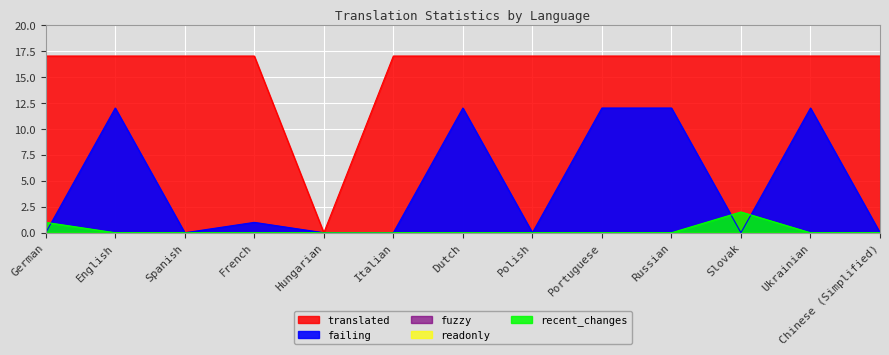

True or false: translated has a value of 30 at Portuguese.

False